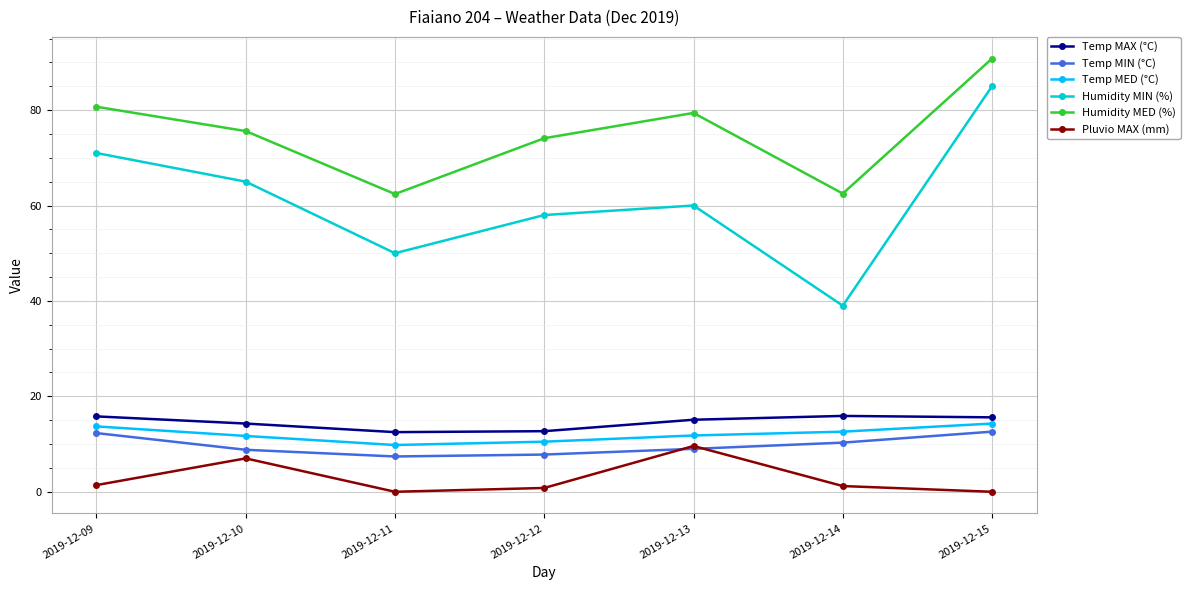

What is the lowest value of the Temp MIN (°C) series?

7.4